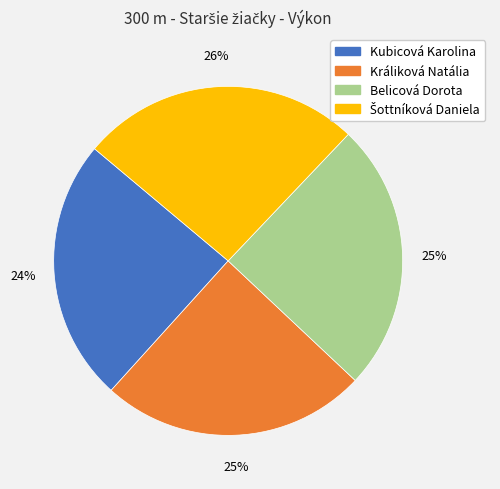

Is it true that Kubicová Karolina is 33% of the pie?

False